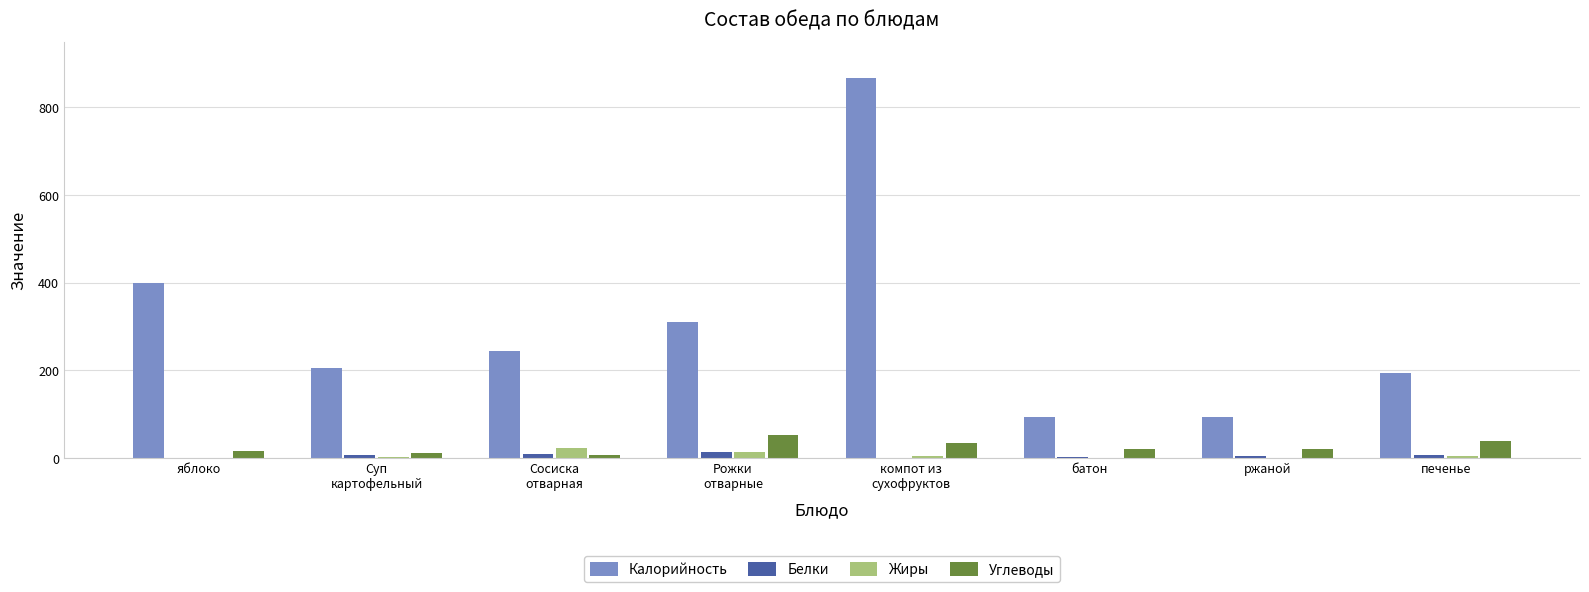

What is the maximum value for Калорийность?

868